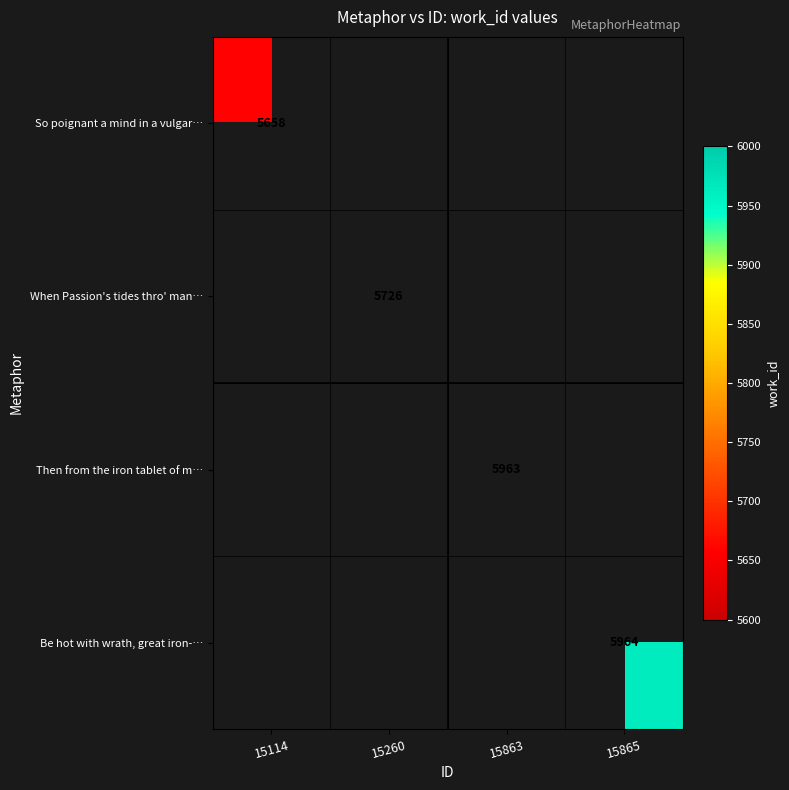

Is it true that When Passion's tides thro' man… equals 5726 at 15260?

True